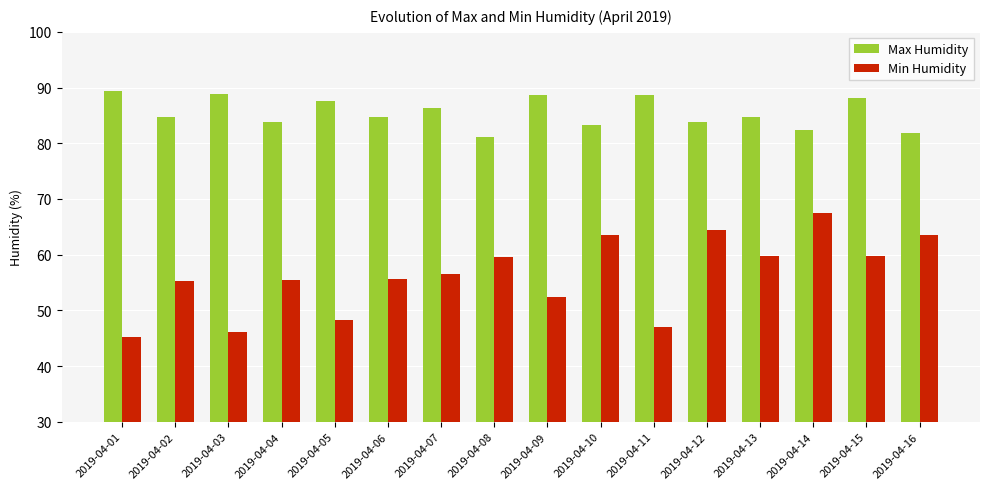

At which category is the sum across all series the highest?

2019-04-14